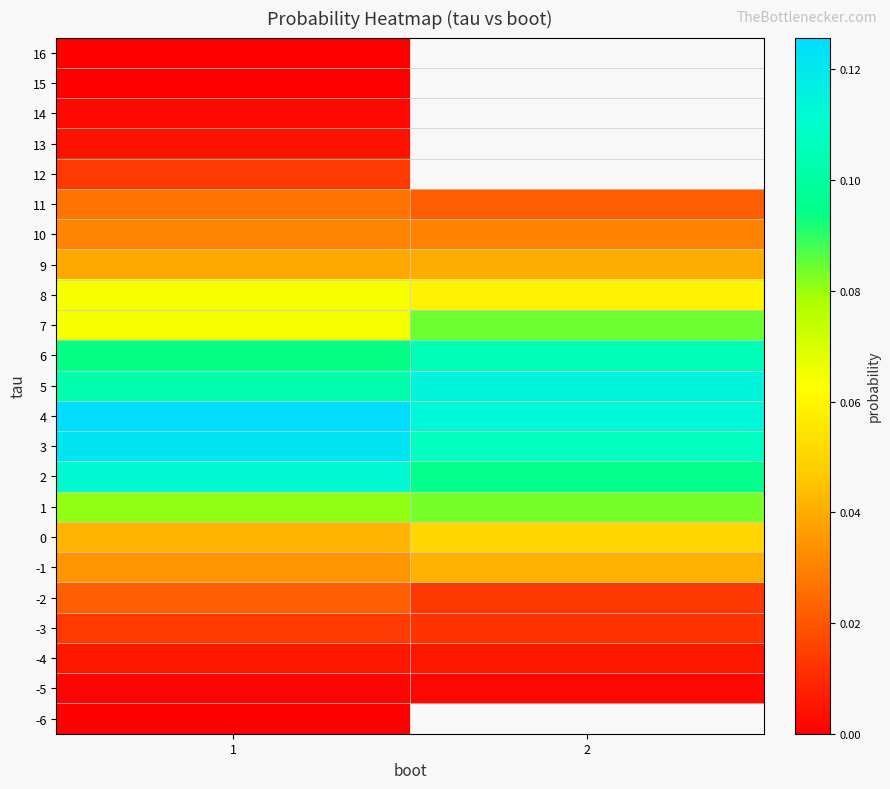

How many categories are shown in the chart?

2